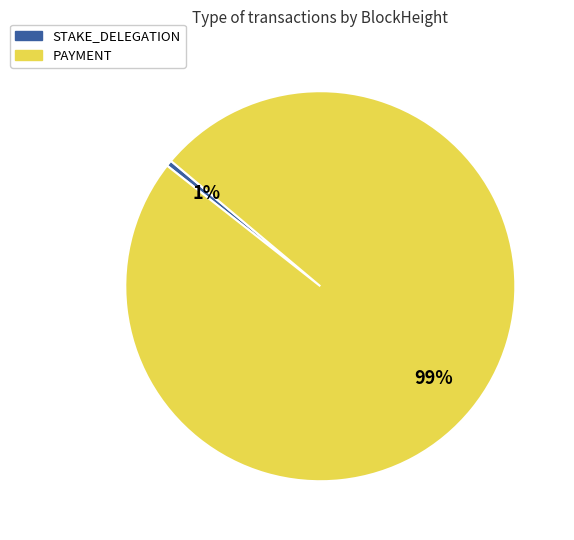

To the nearest percent, what portion does PAYMENT represent?

99%